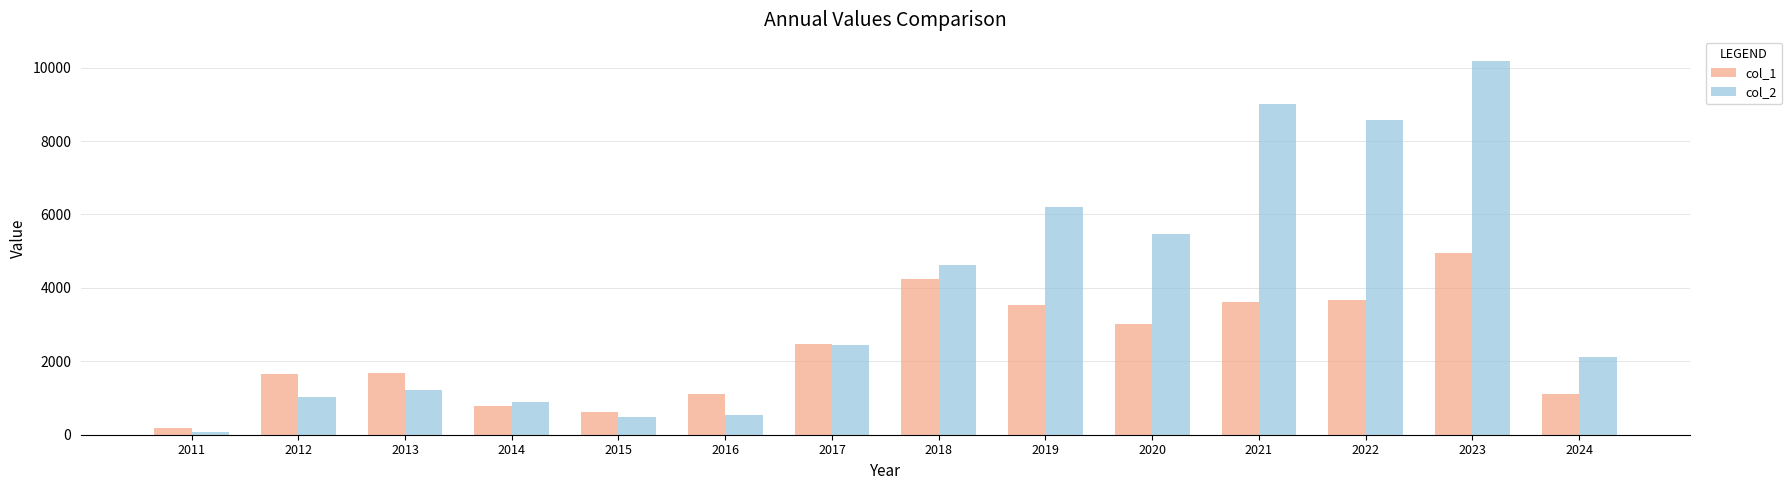

Read the col_1 value at 2024, to the nearest 50.

1100